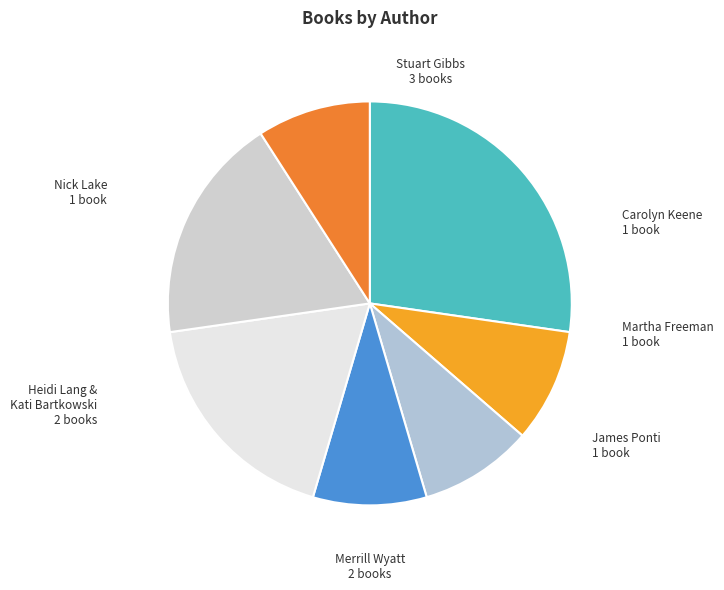

Combined, do Heidi Lang & Kati Bartkowski and Nick Lake account for over 50%?

No